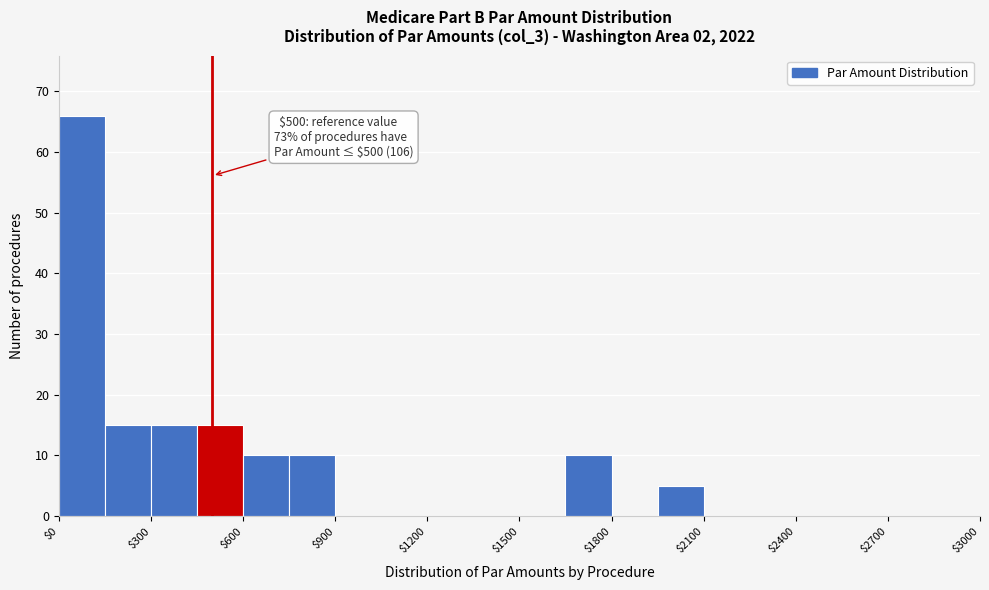

Read against the x-axis, roughly where is the centre of the tallest bar?

100